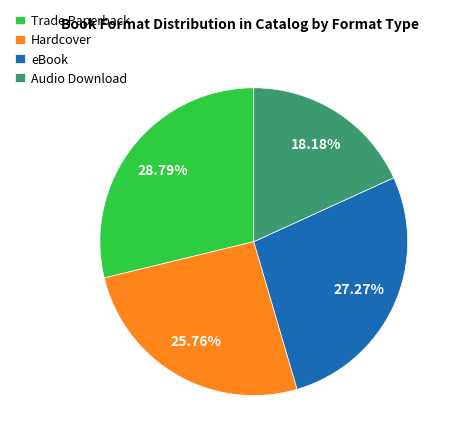

To the nearest percent, what is the combined percentage of Trade Paperback and eBook?

56%